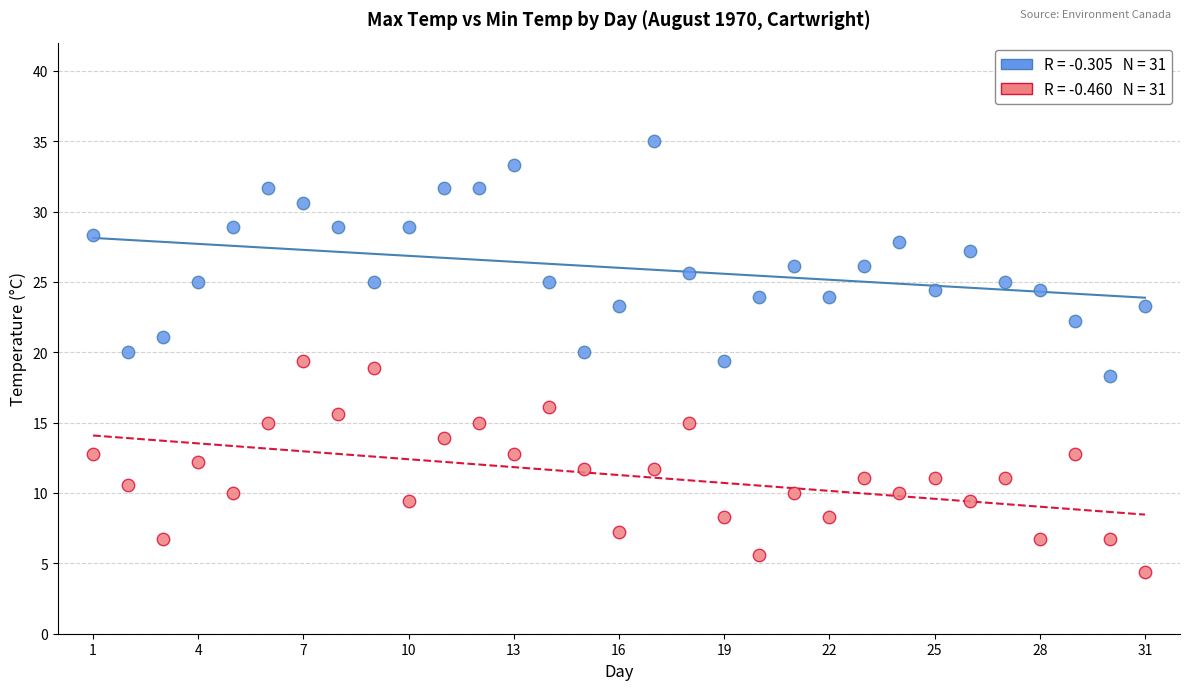

Across all data points, what is the range of X values (max minus min)?

30.0